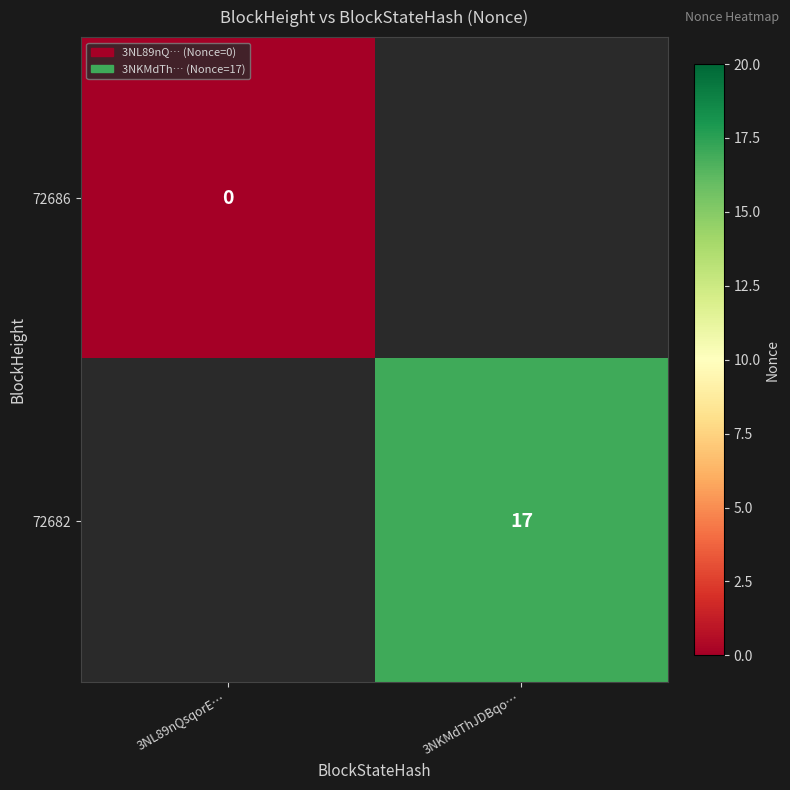

What is the maximum value shown in the chart?

17.0